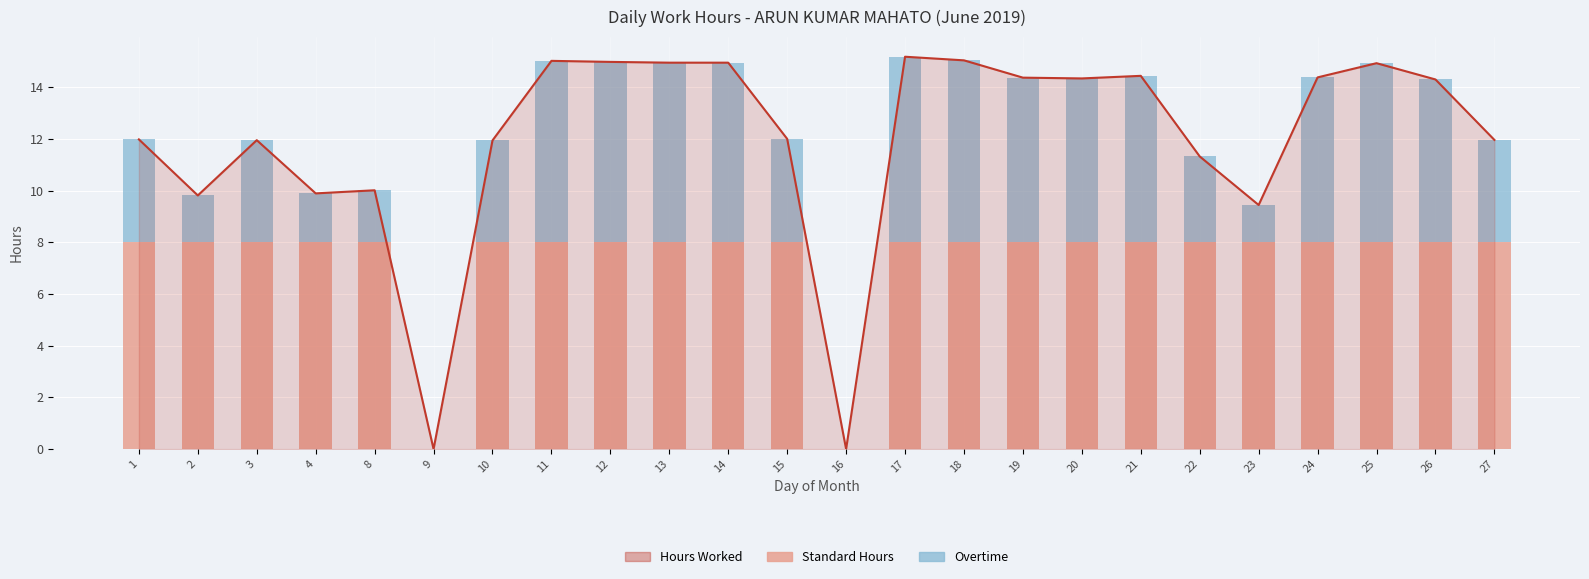

What is the difference between the maximum and minimum values in the Hours Worked Line series?

15.2